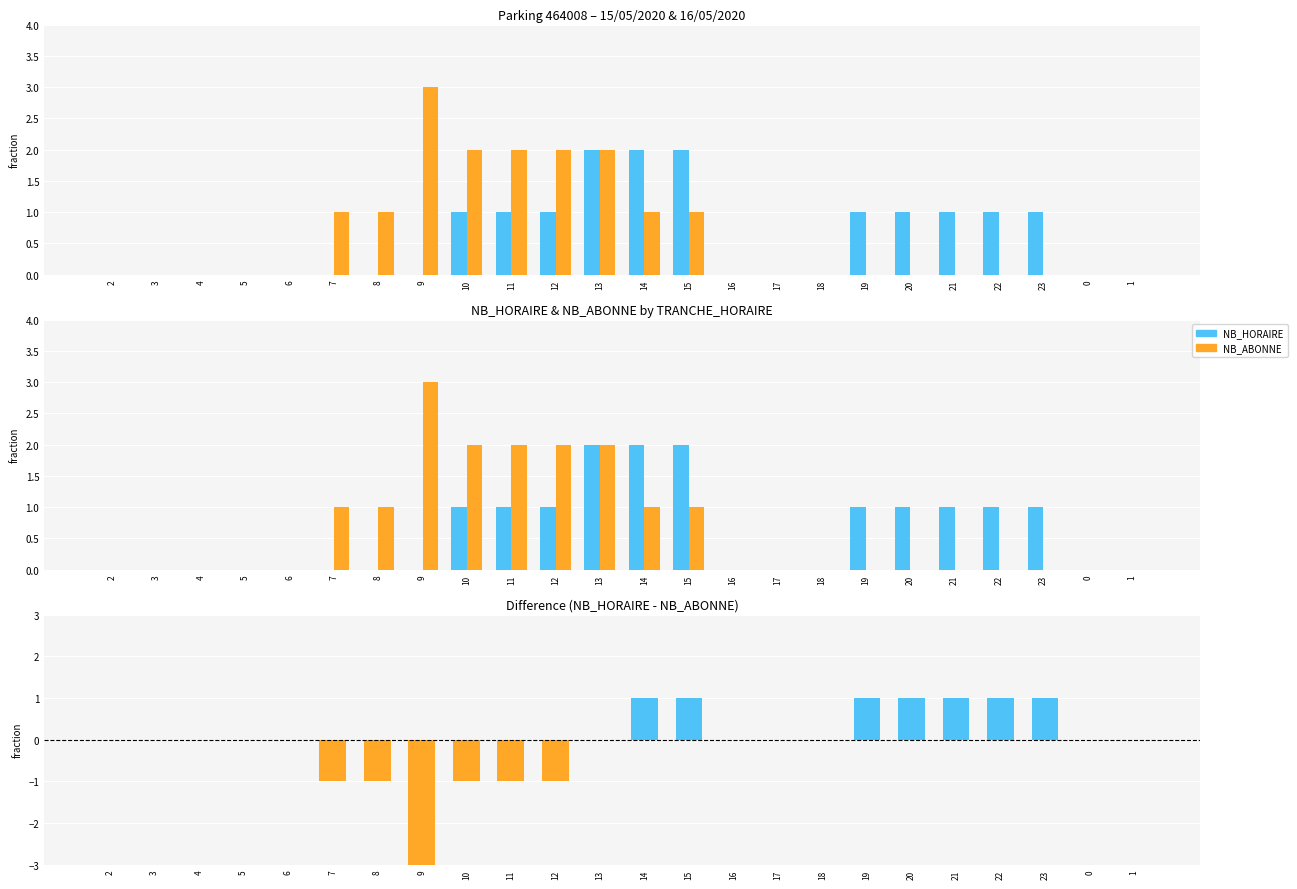

What is the maximum value shown in the chart?

3